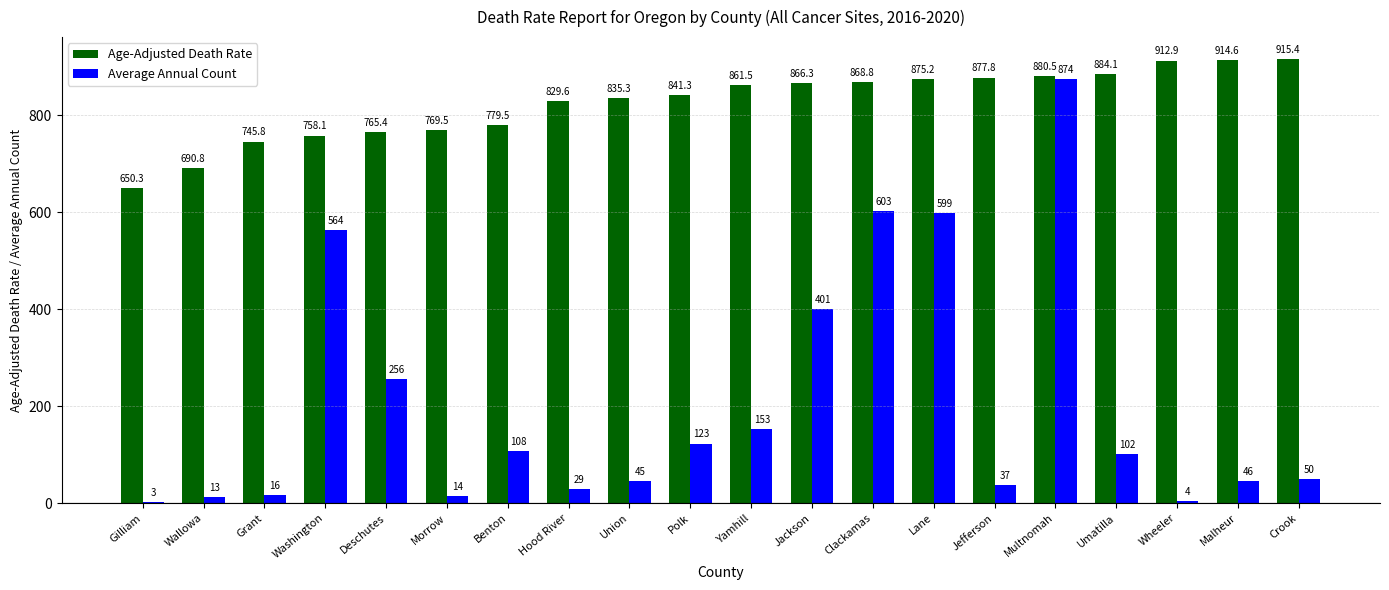

Which series has the widest spread of values?

Average Annual Count